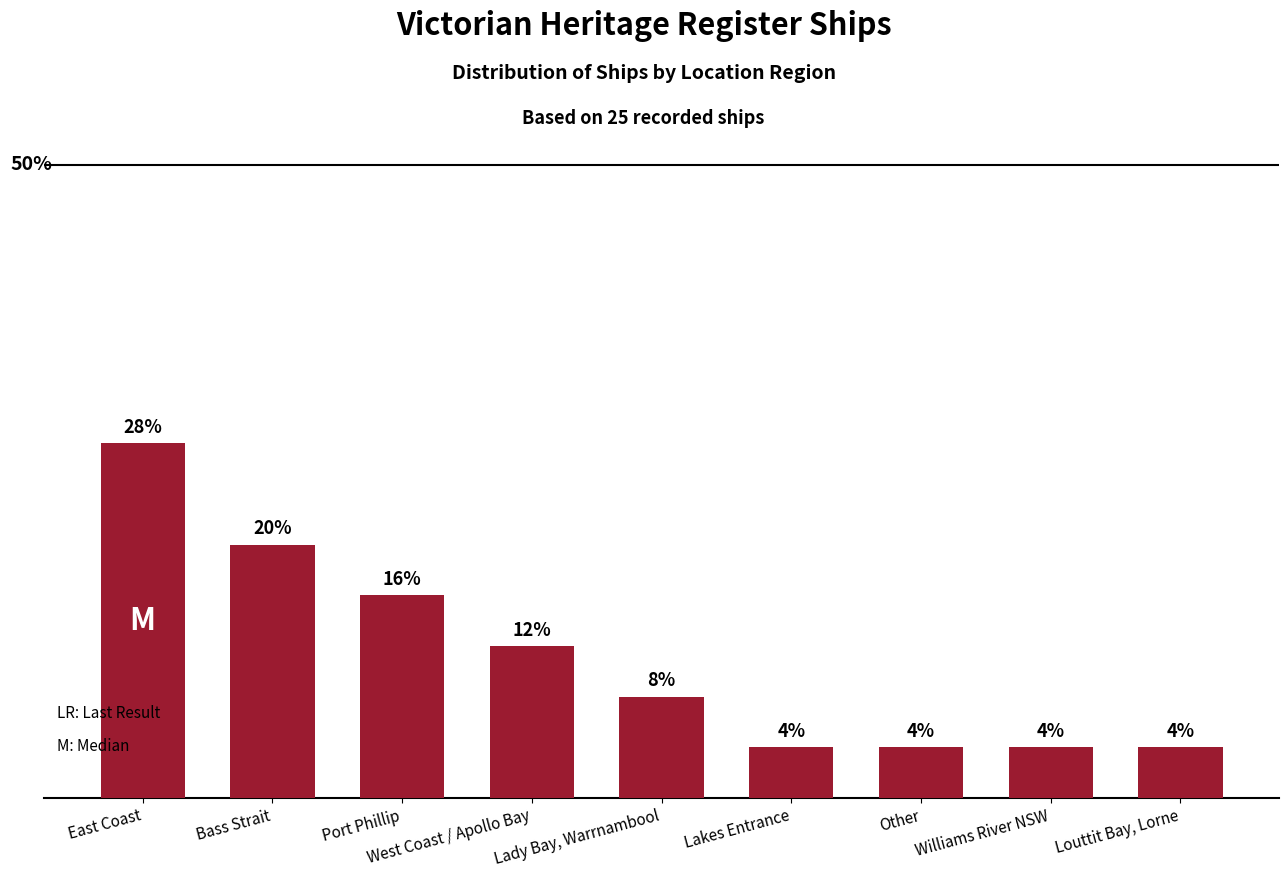

Which category has the highest value across all series?

East Coast